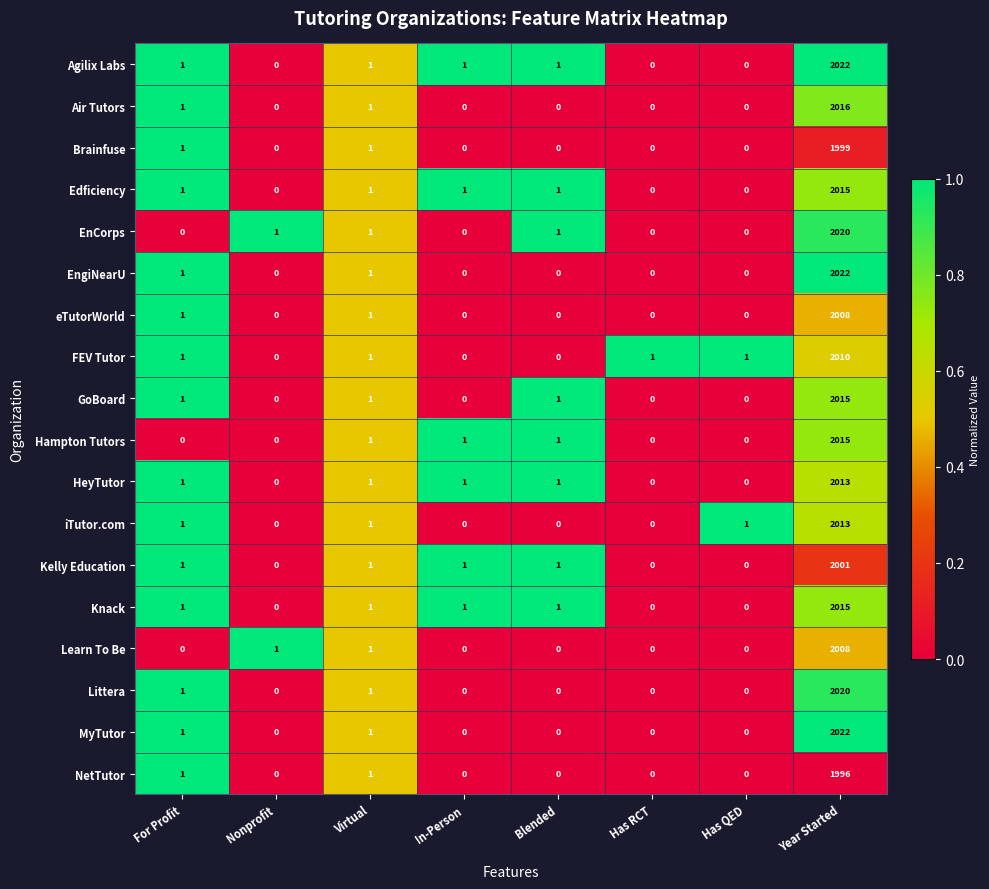

What is the difference between the highest and lowest values at Year Started?

26